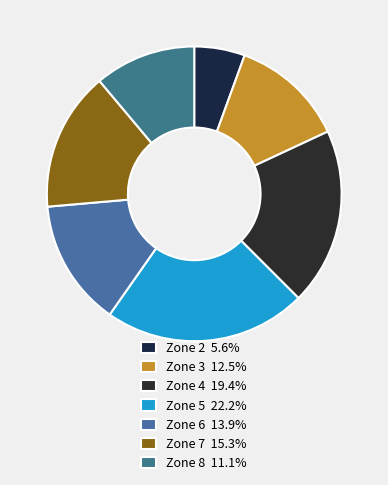

Rank the categories by value from lowest to highest.

Zone 2, Zone 8, Zone 3, Zone 6, Zone 7, Zone 4, Zone 5